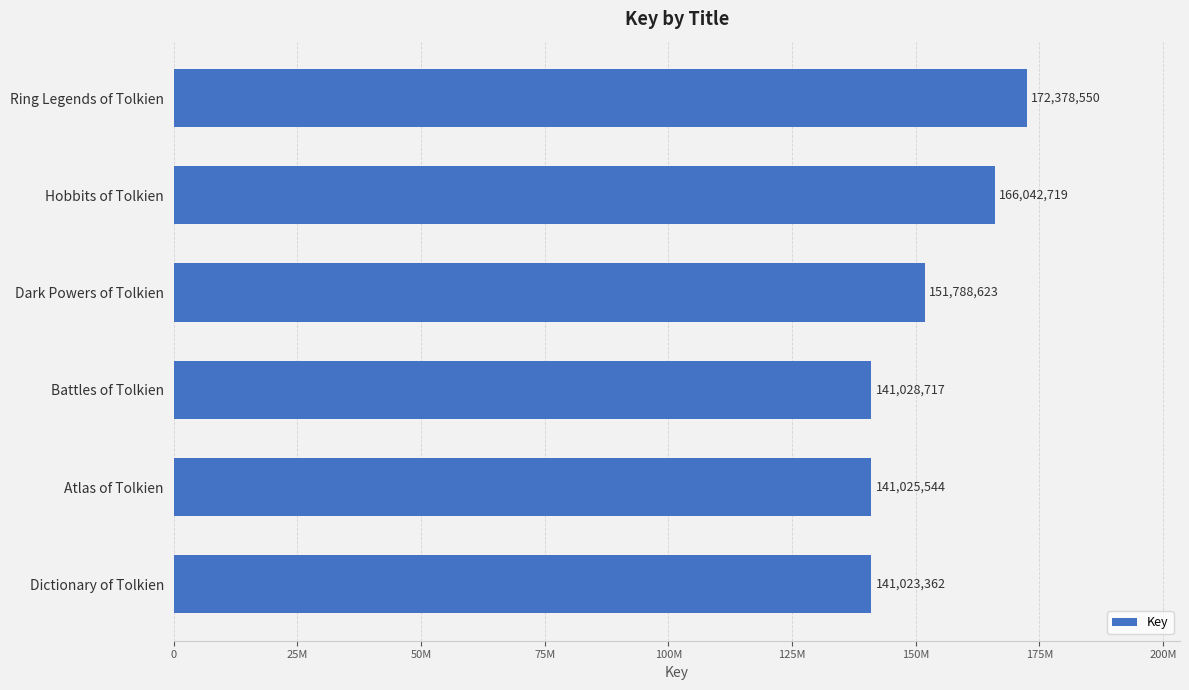

At which label is the value closest to 156700956?

Dark Powers of Tolkien